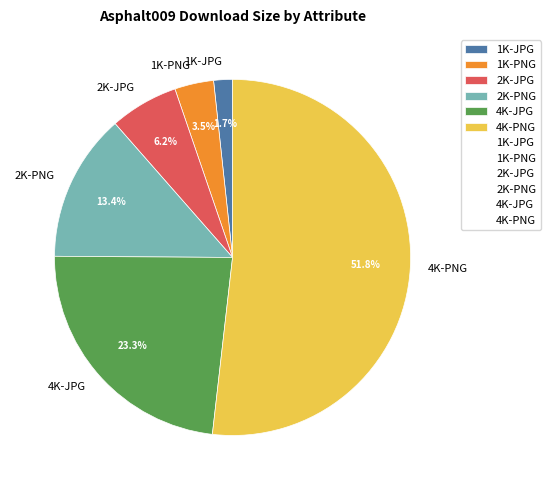

How many slices are in this pie chart?

6